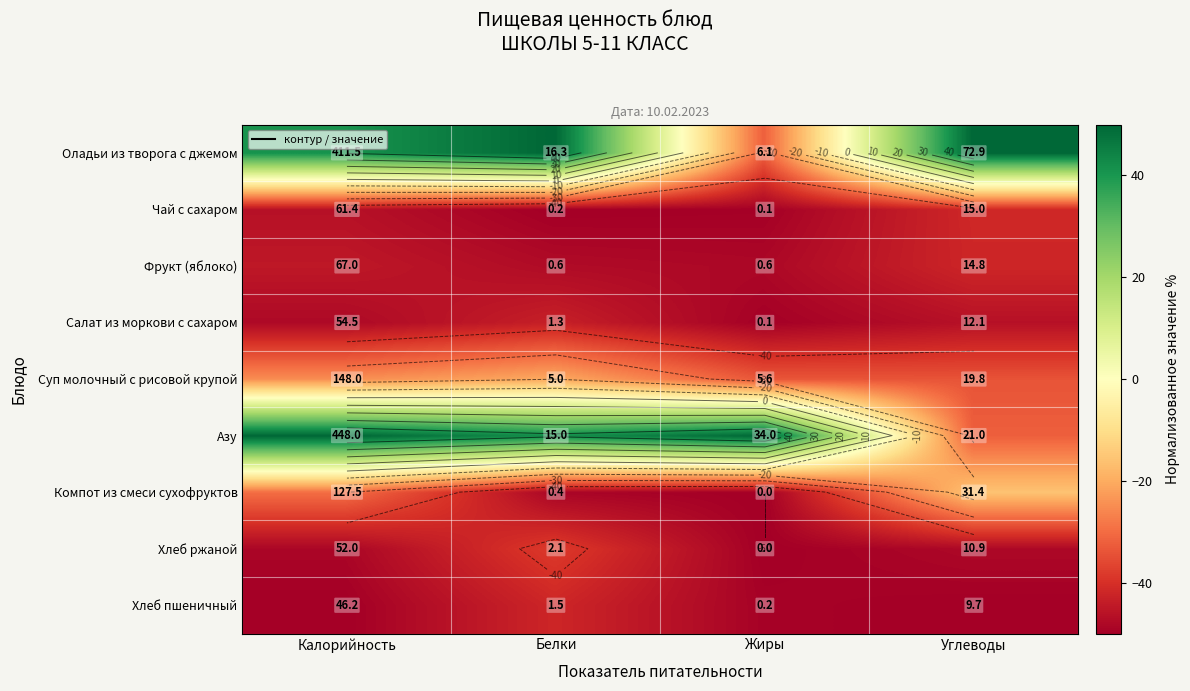

At which label does Фрукт (яблоко) reach its minimum?

Жиры